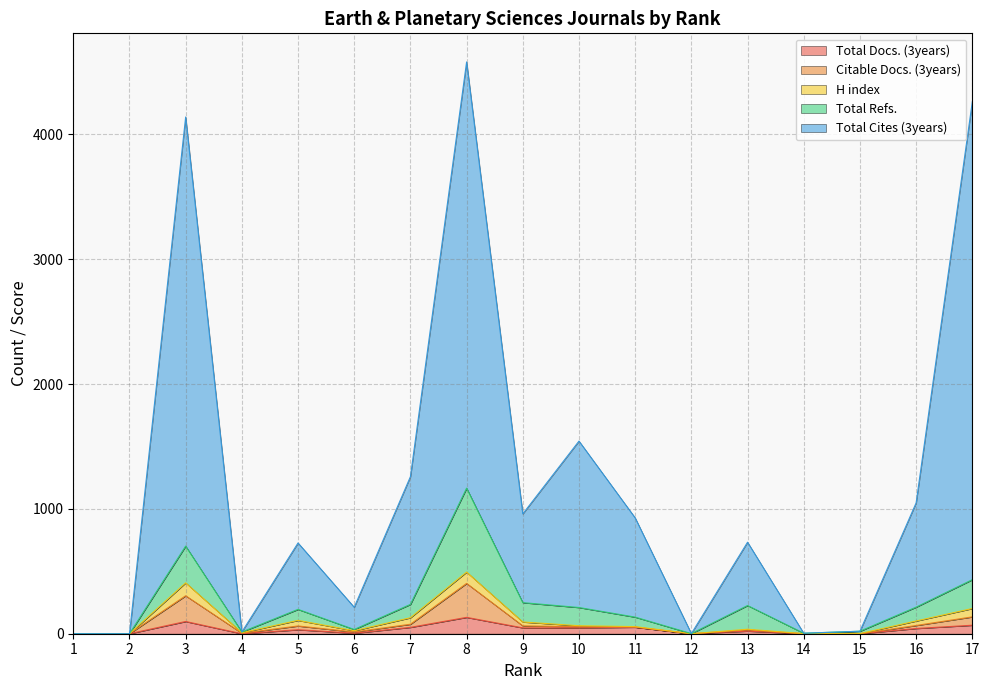

What value does the Total Refs. series have at 4?

14